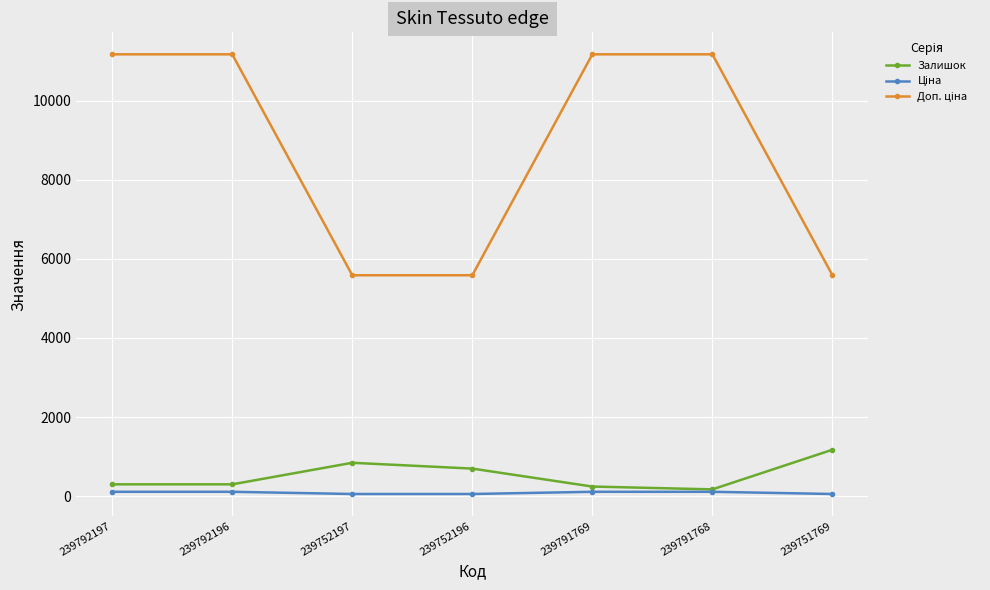

How many lines are shown in the chart?

3